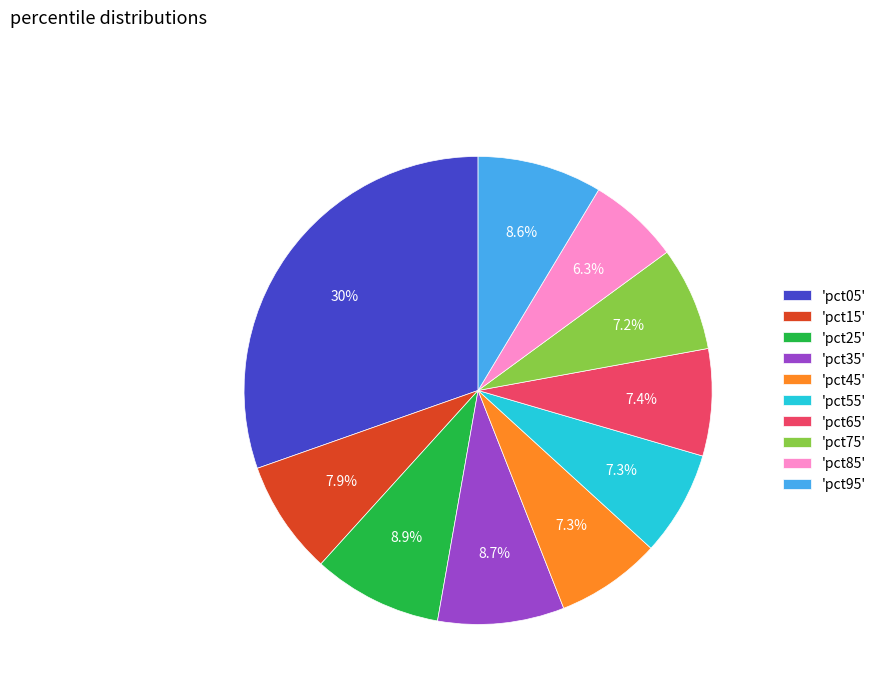

Which slice is the smallest?

'pct85'